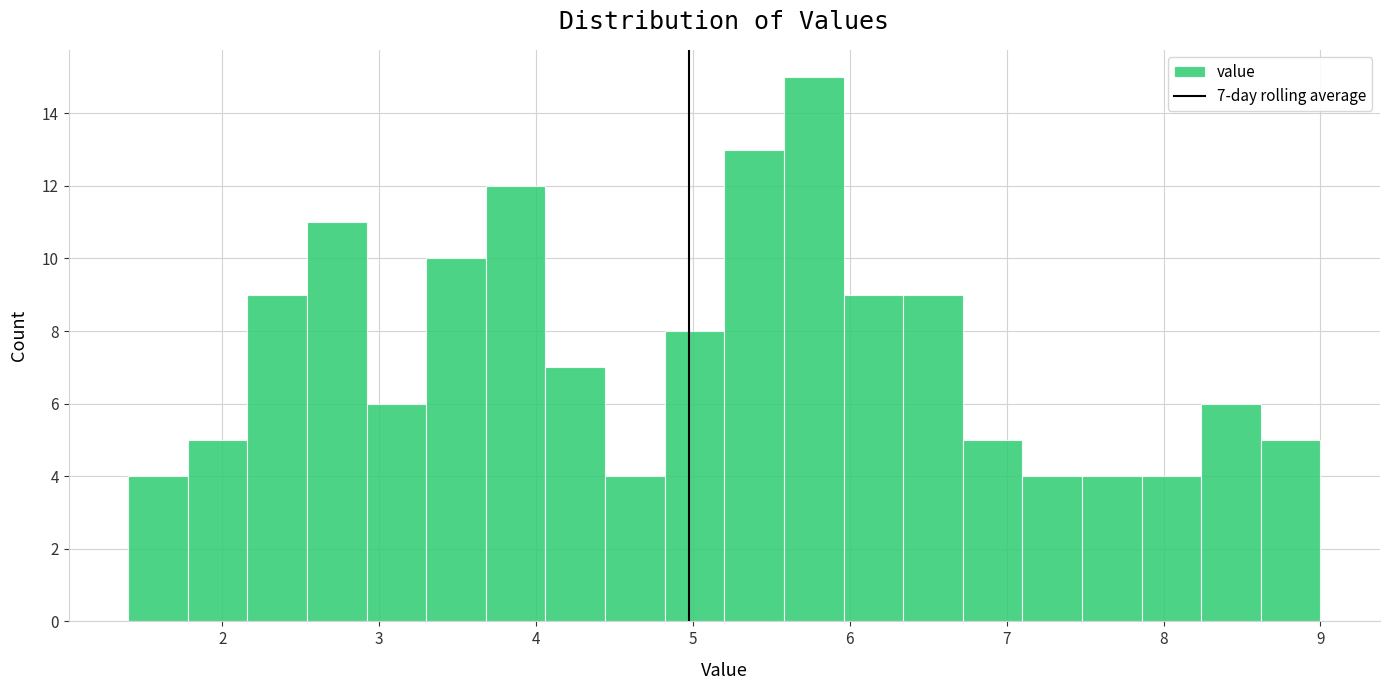

Read against the x-axis, roughly where is the centre of the tallest bar?

5.8